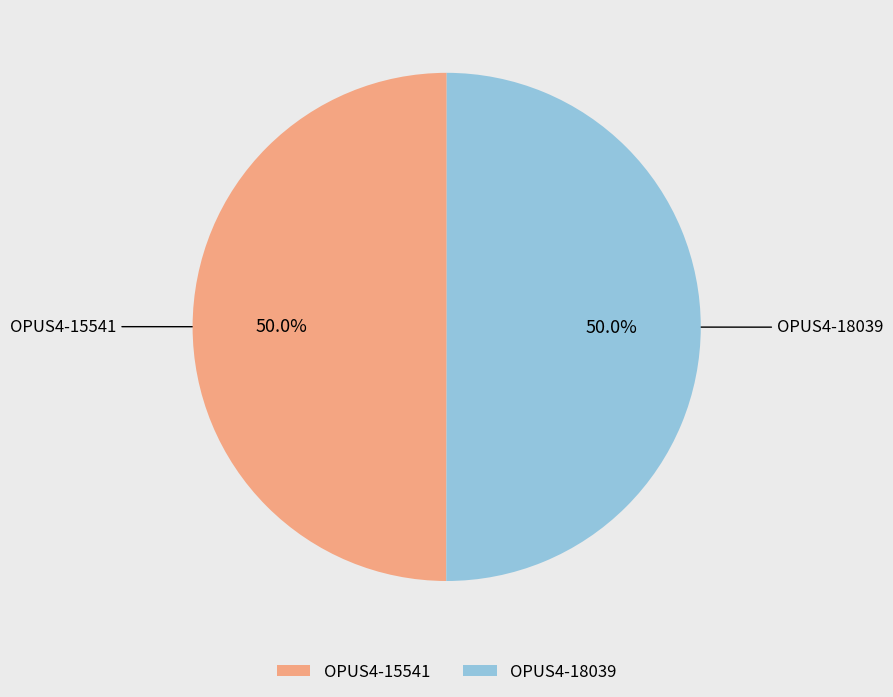

To the nearest percent, what percentage of the pie is OPUS4-15541?

50%